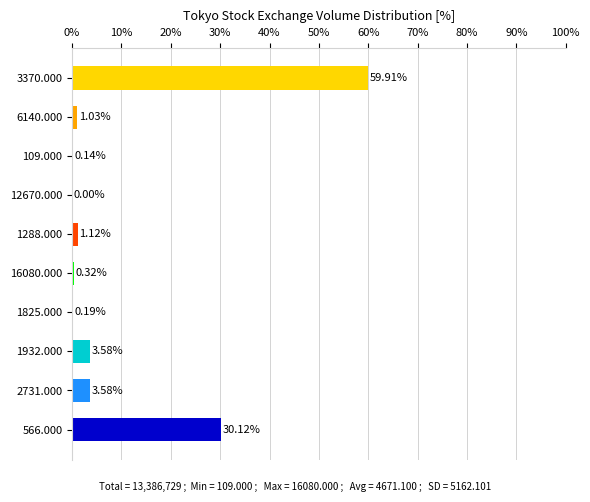

What is the sum of the values at 1288.000 and 1932.000?

4.7